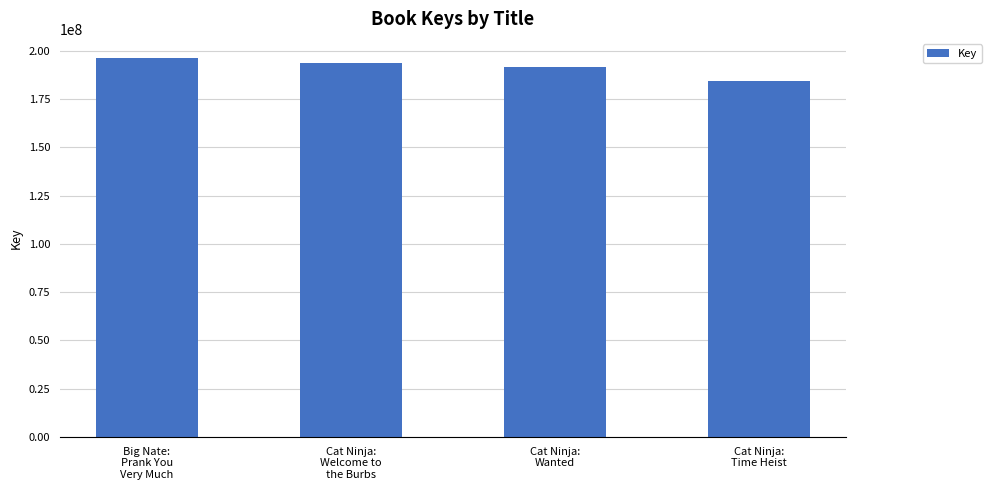

The value at Cat Ninja:
Time Heist is 184163661. True or false?

True